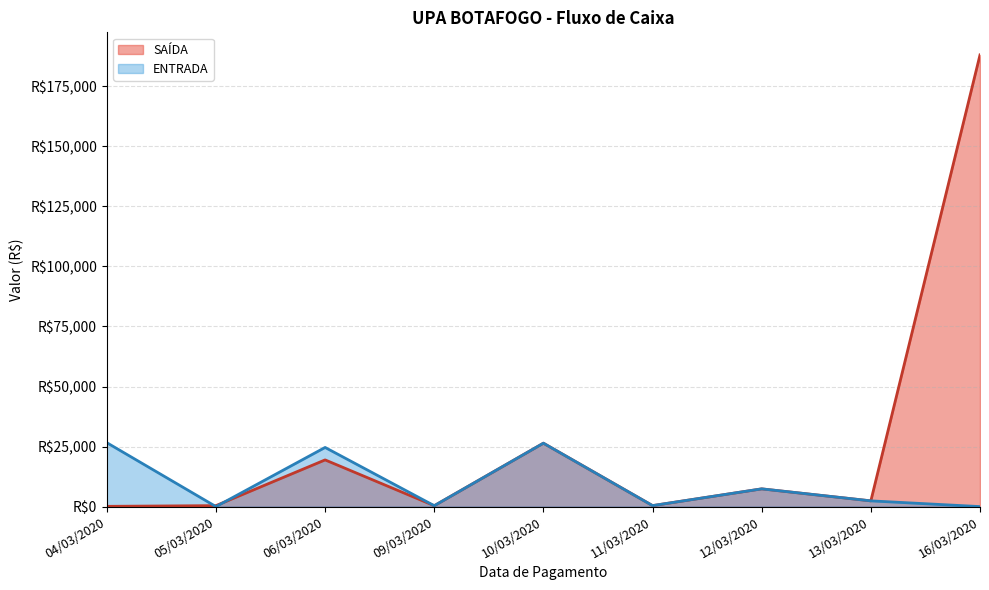

The SAÍDA series shows 188070.0 at 16/03/2020. True or false?

True